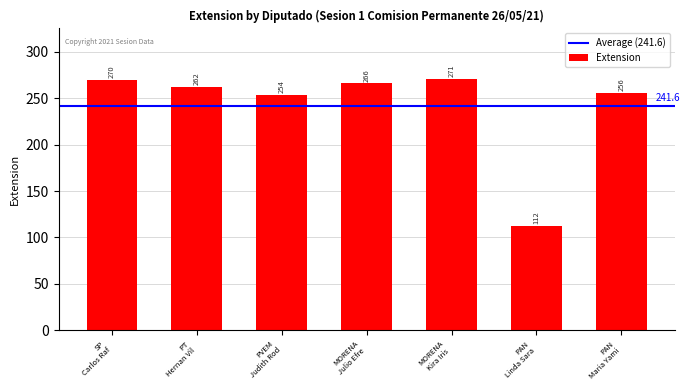

Rank the categories by value from lowest to highest.

PAN
Linda Sara, PVEM
Judith Rod, PAN
Maria Yami, PT
Hernan Vil, MORENA
Julio Efre, SP
Carlos Raf, MORENA
Kira Iris 